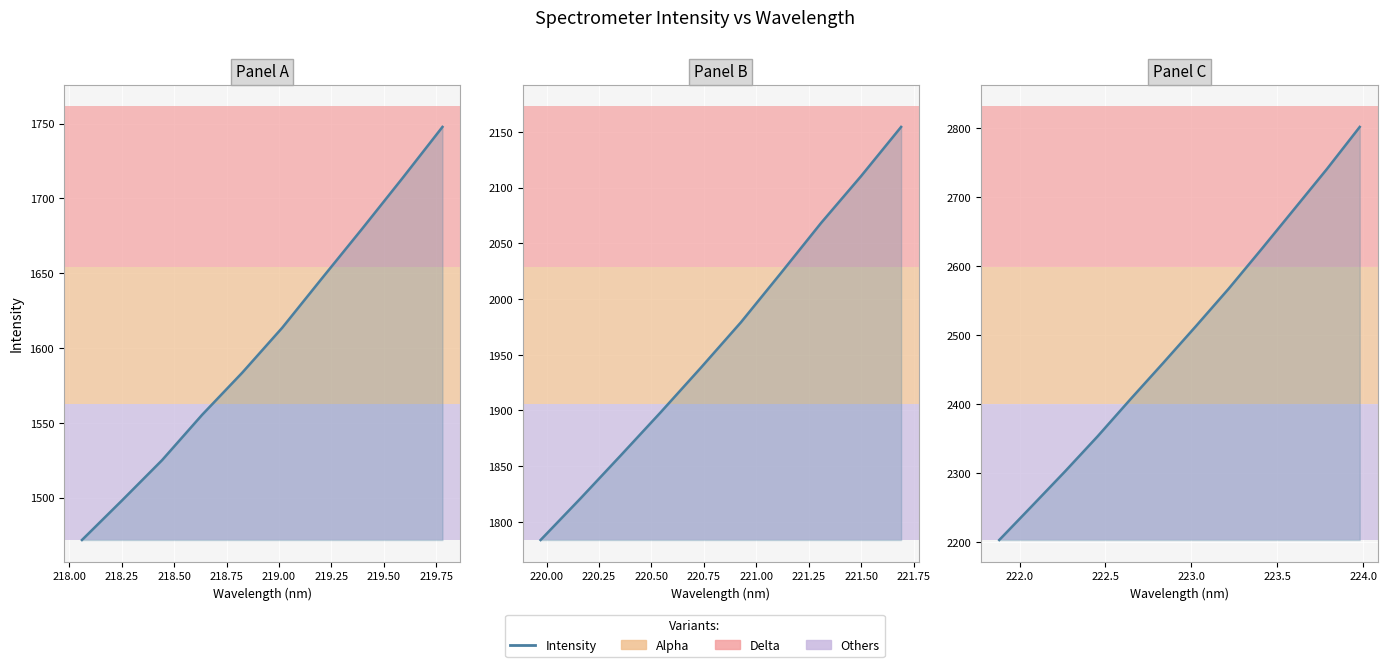

What is the value of the 5th point from the left?

1583.5